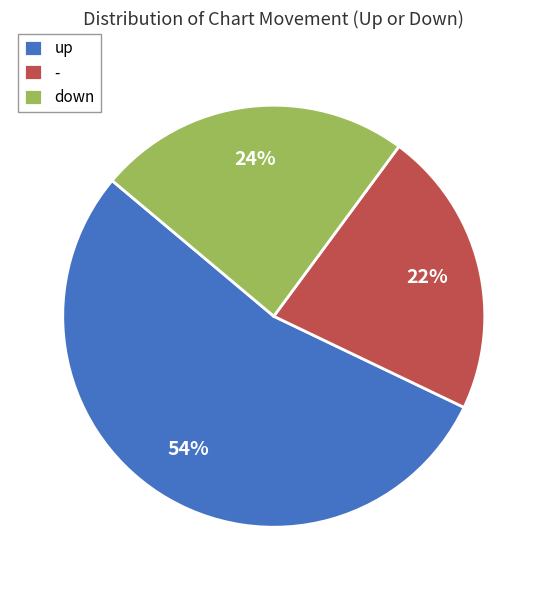

Count the number of slices in the pie.

3